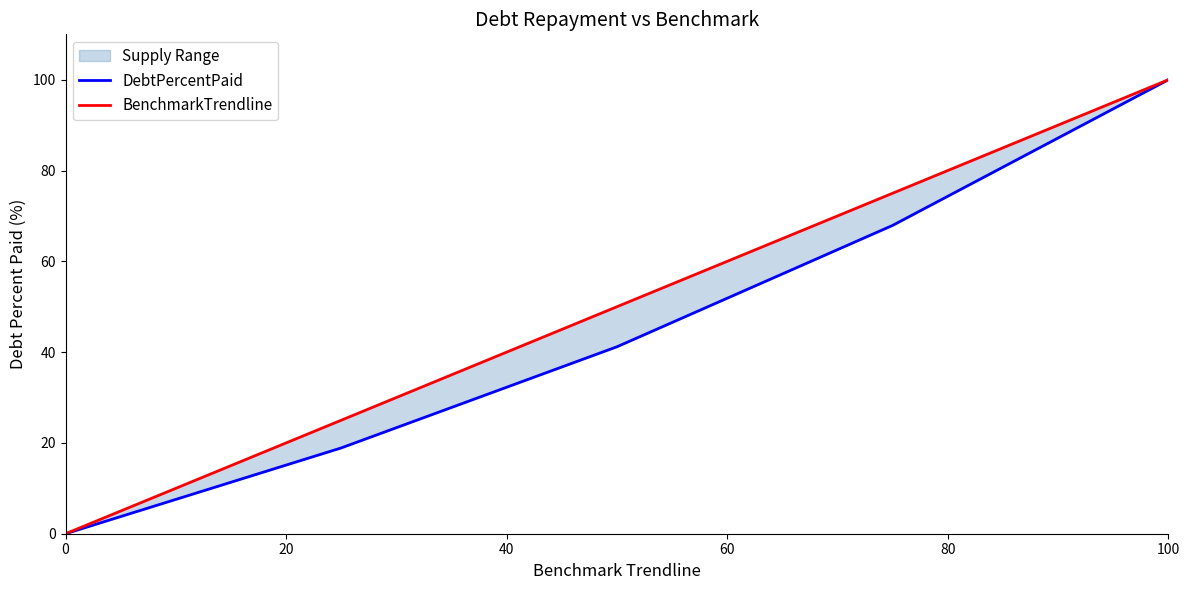

How many positive values does the DebtPercentPaid series have?

4